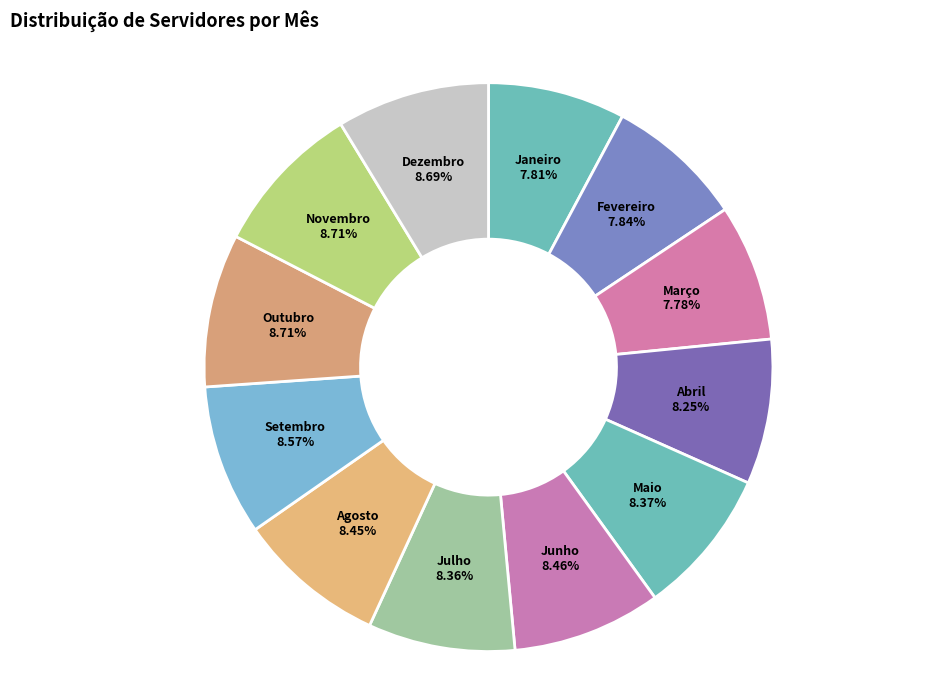

To the nearest percent, what is the combined percentage of Junho and Abril?

17%